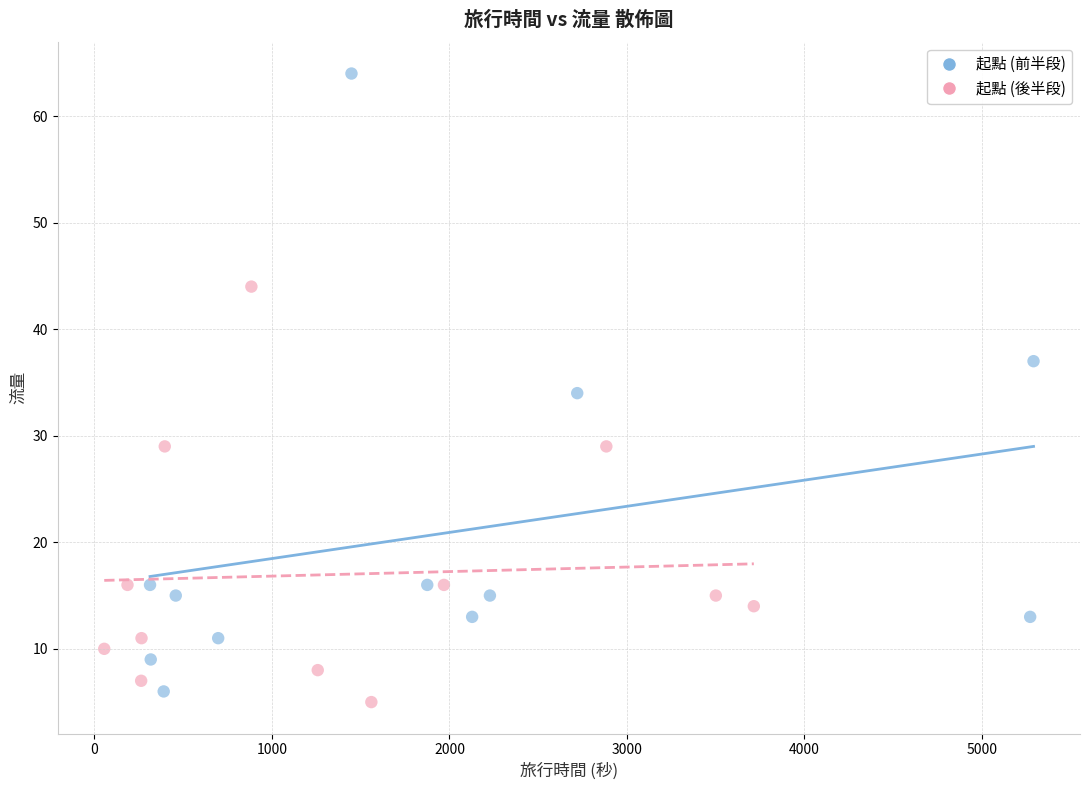

Which series contains the lowest Y value?

起點 (後半段)